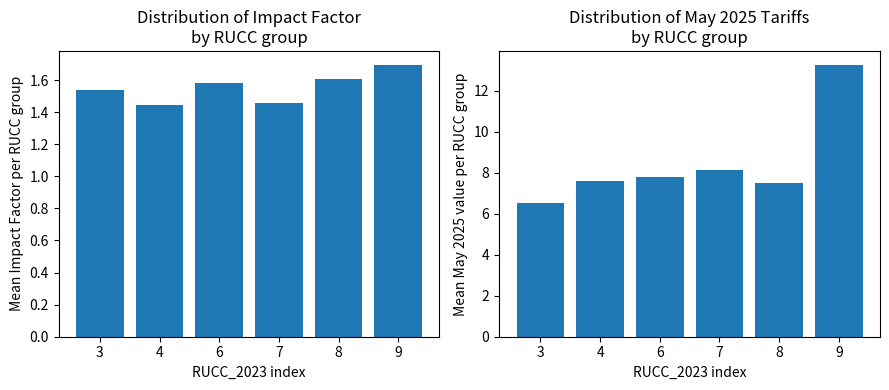

Which category has the highest value across all series?

9